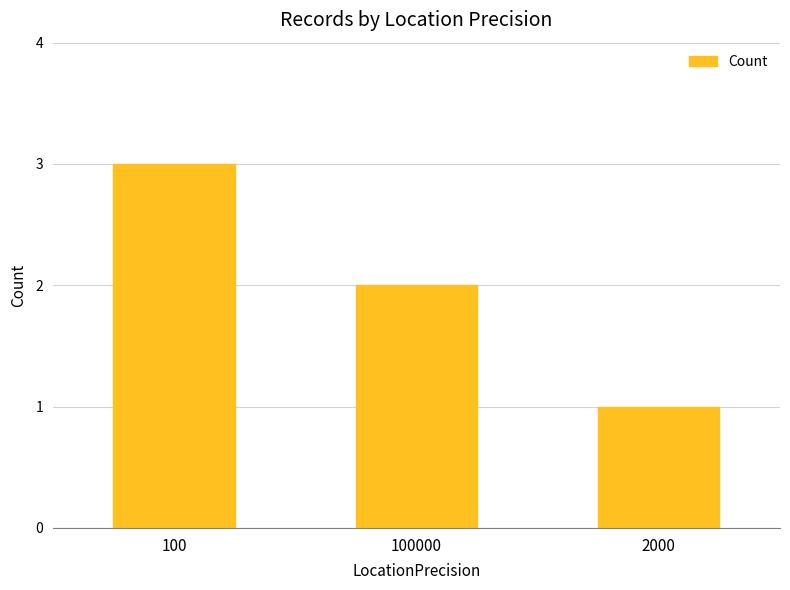

Rank the categories by value from lowest to highest.

2000, 100000, 100